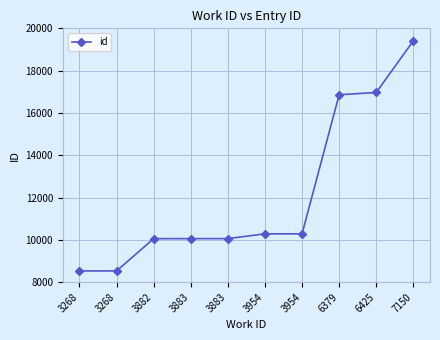

Where is the data nearest to the value 13966?

6379